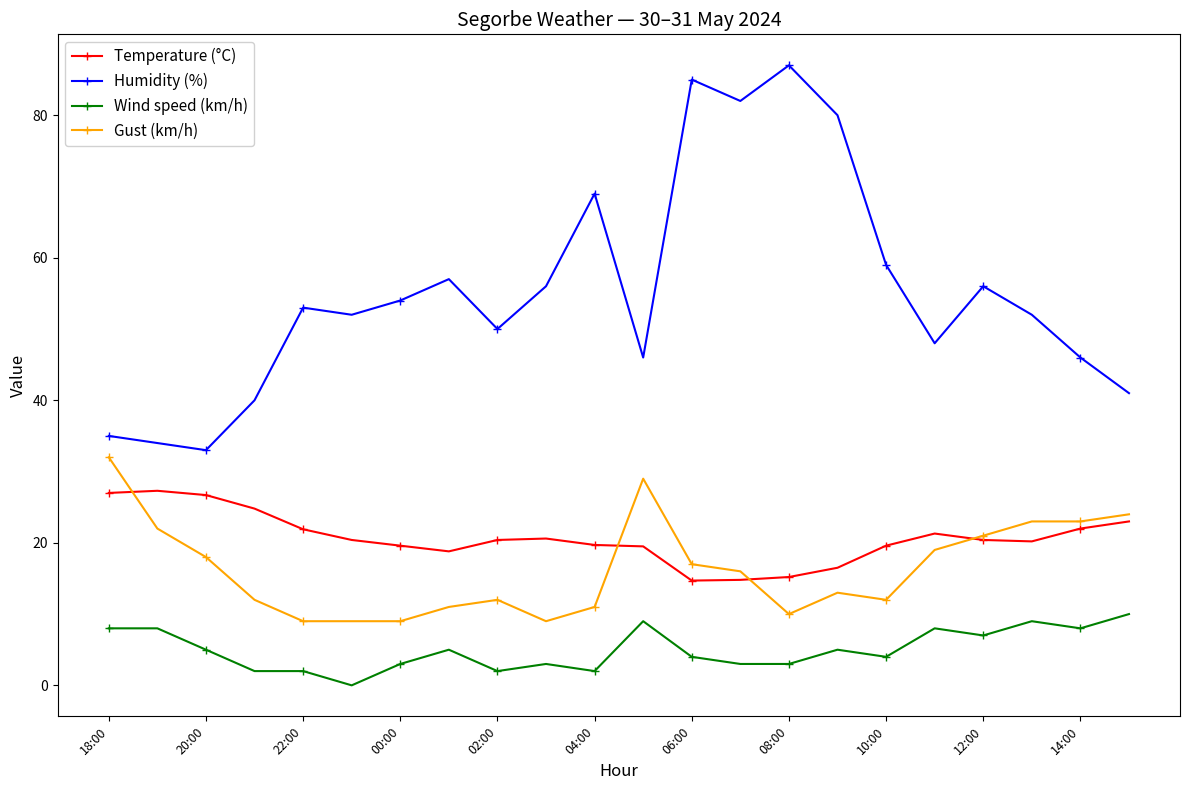

Which series has the largest range (max minus min)?

Humidity (%)